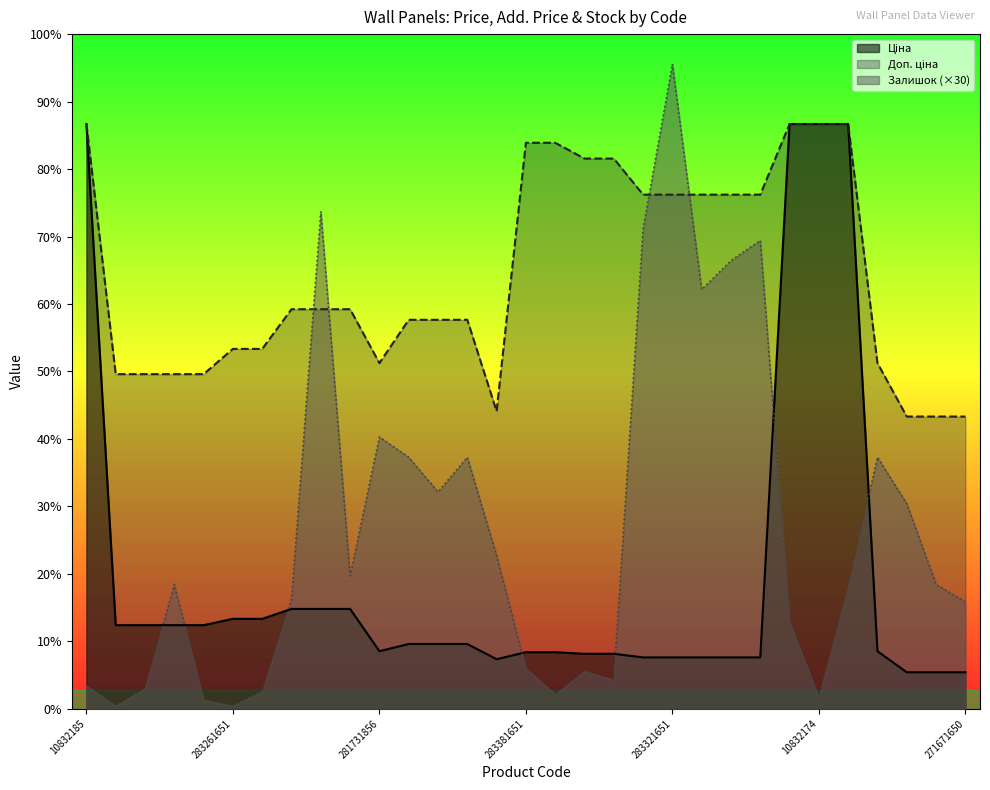

List the labels in order of Доп. ціна value, largest first.

10832185, 10831752, 10832174, 10832173, 283381651, 283381650, 283351055, 283351052, 283321856, 283321651, 283321650, 283321055, 283321052, 283231856, 283231651, 283231055, 283411651, 283411650, 283411055, 283261651, 283261650, 281731856, 281731651, 283291856, 283291651, 283291650, 283291055, 283400563, 271671856, 271671651, 271671650